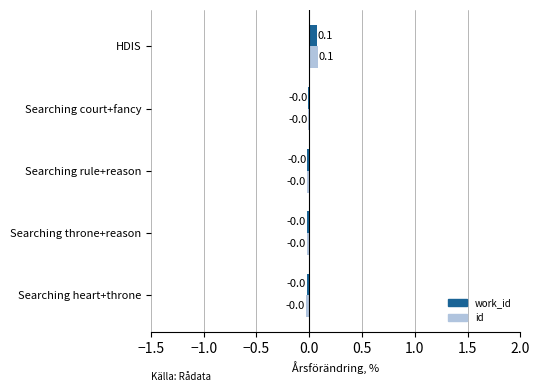

At which label does work_id reach its peak?

HDIS